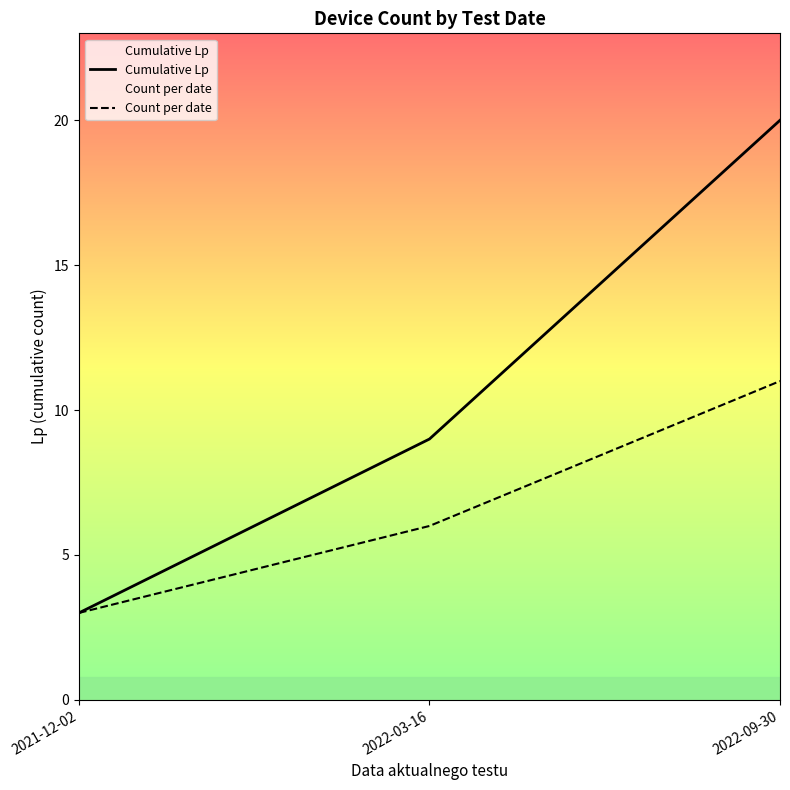

What is the difference between the maximum and minimum values in the Cumulative Lp series?

17